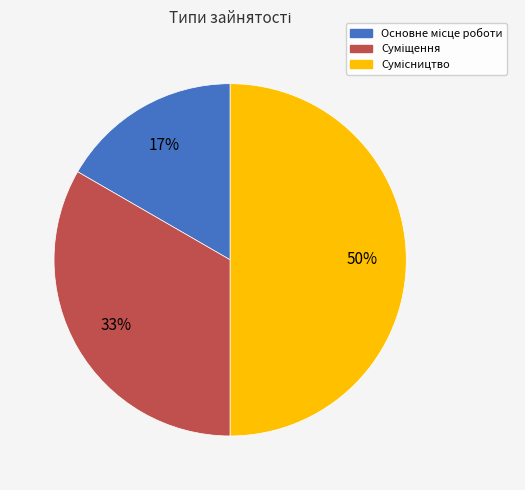

To the nearest percent, what is the difference between the largest and smallest slice percentages?

33%